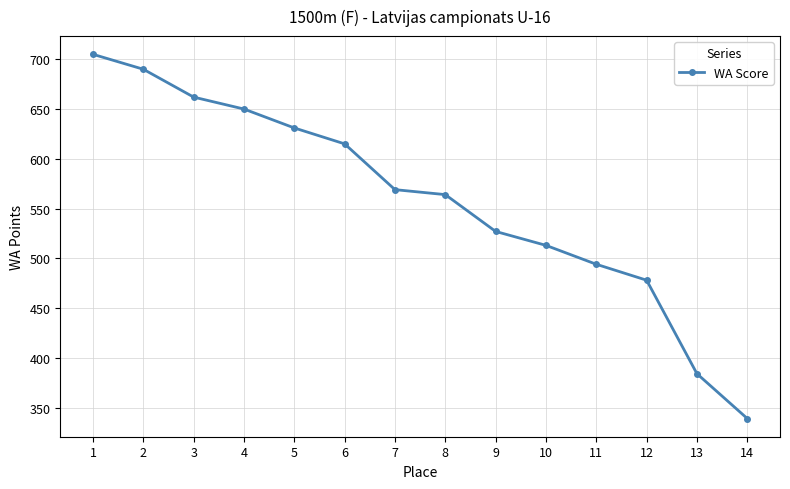

What is the sum of all values?

7821